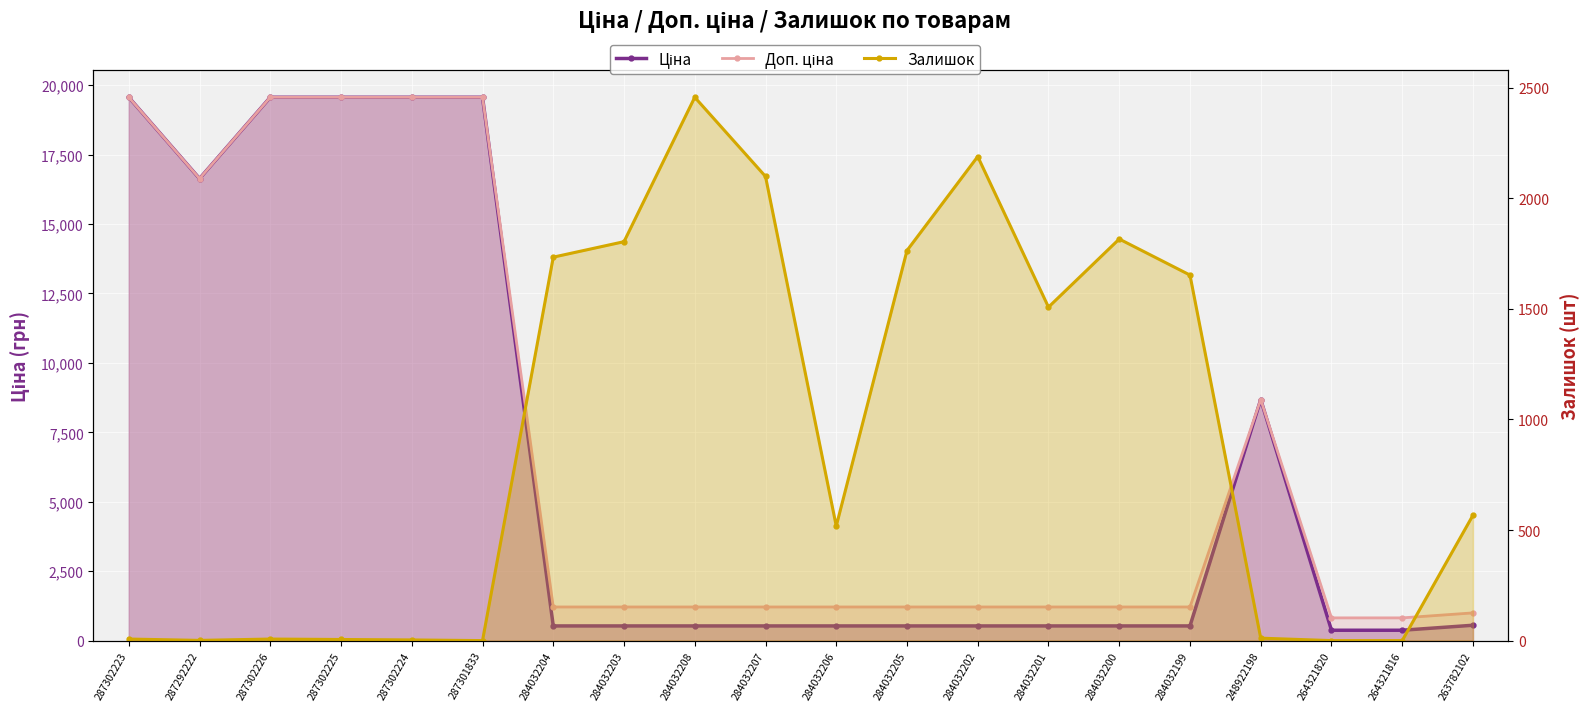

Reading left to right, extract all data points from this chart.

Ціна: 19564.9	16636.8	19564.9	19564.9	19564.9	19564.9	528.2	528.2	528.2	528.2	528.2	528.2	528.2	528.2	528.2	528.2	8679.5	372.8	372.8	552.7
Доп. ціна: 19564.9	16636.8	19564.9	19564.9	19564.9	19564.9	1210.7	1210.7	1210.7	1210.7	1210.7	1210.7	1210.7	1210.7	1210.7	1210.7	8679.5	818.0	818.0	997.5
Залишок: 7.0	1.0	7.0	5.0	3.0	0.0	1734.0	1804.0	2457.0	2099.0	518.0	1764.0	2189.0	1508.0	1816.0	1653.0	11.0	0.0	0.0	567.0